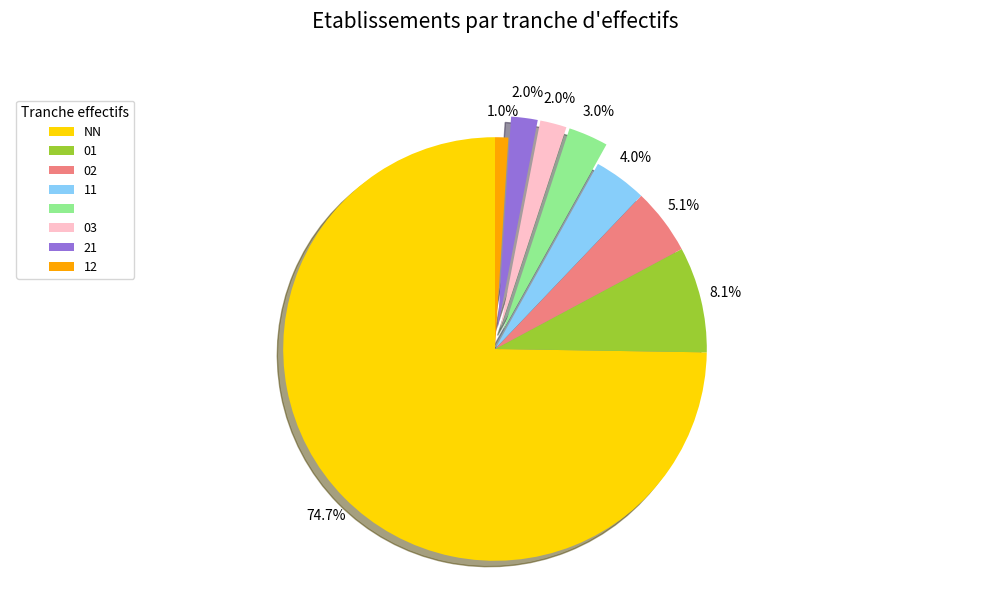

Does any single category account for the majority?

Yes